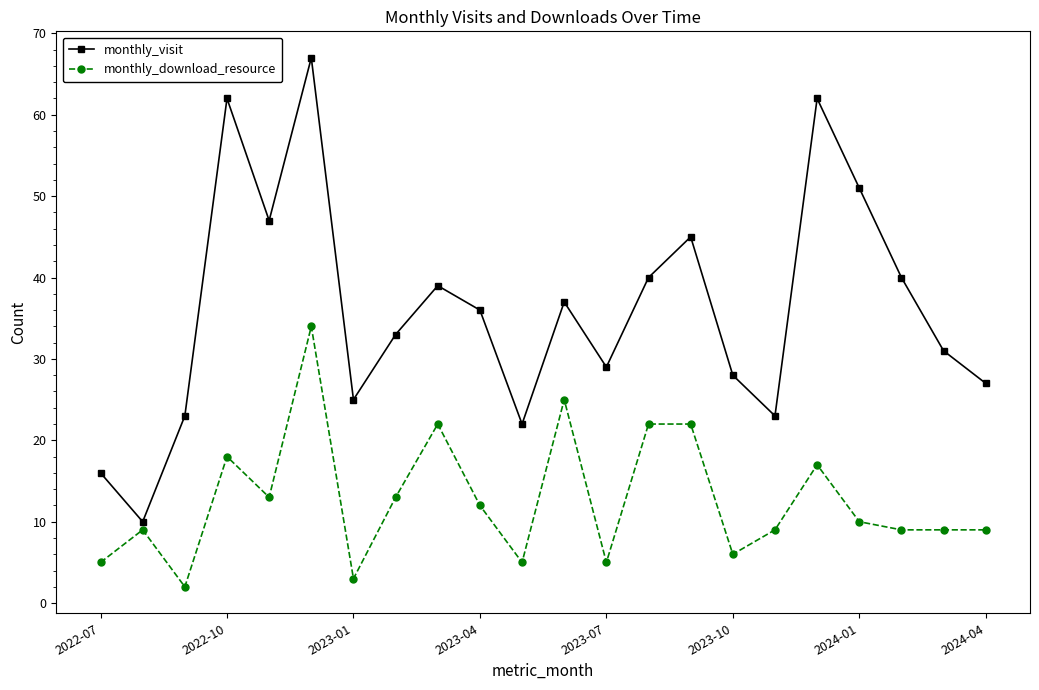

What is the difference between the maximum and second lowest values in the monthly_download_resource series?

31